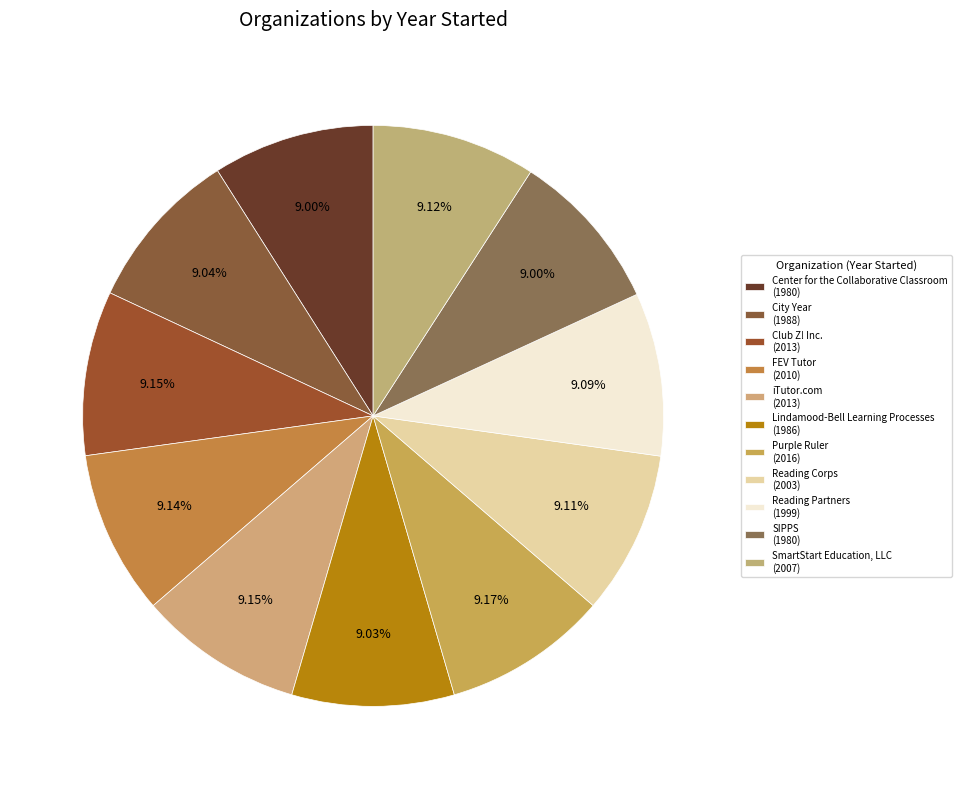

True or false: iTutor.com accounts for 9% of the total.

True